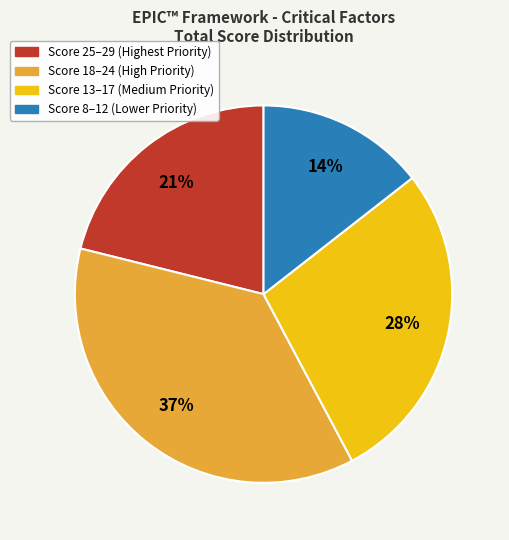

Does any single category account for the majority?

No